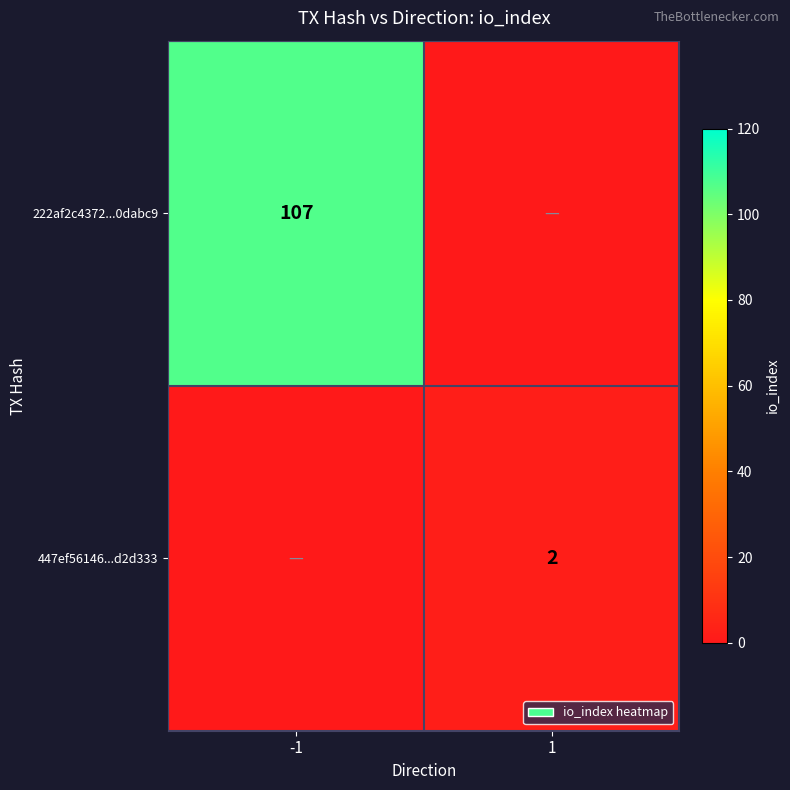

The value of 222af2c4372...0dabc9 at -1 is 41. True or false?

False